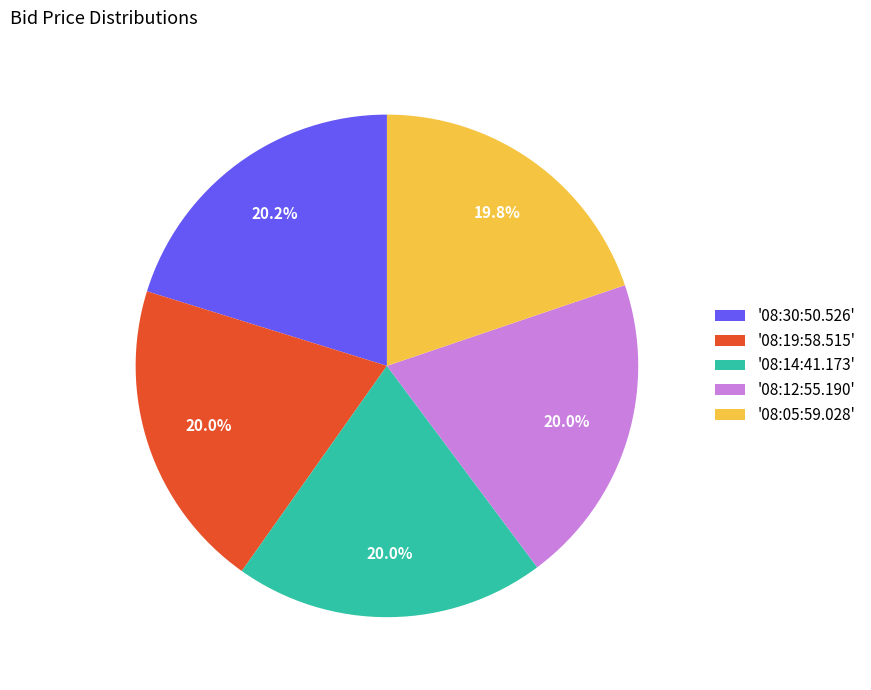

Does '08:19:58.515' account for over 50% of the chart?

No